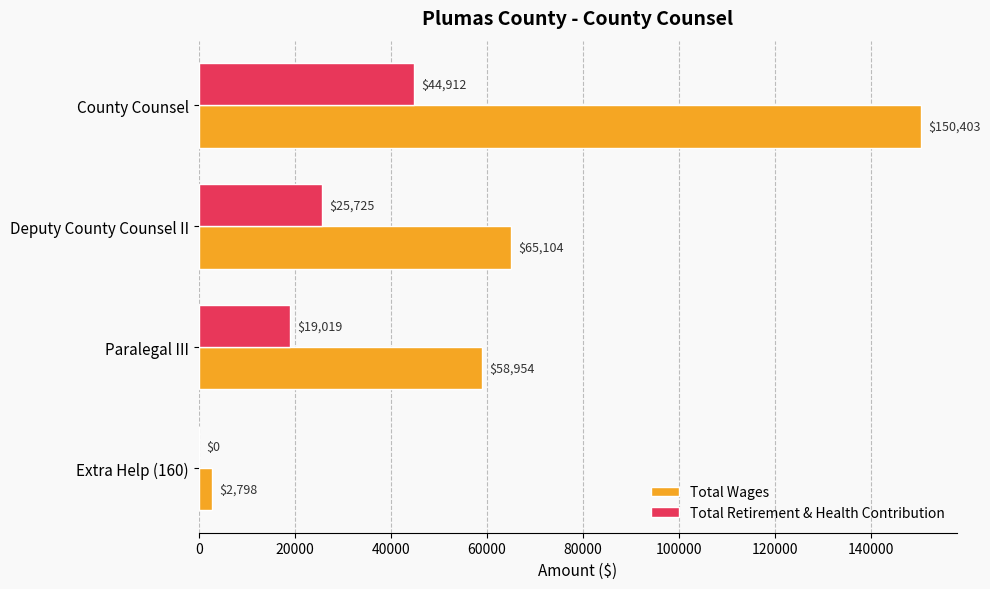

What is the highest value of the Total Retirement & Health Contribution series?

44912